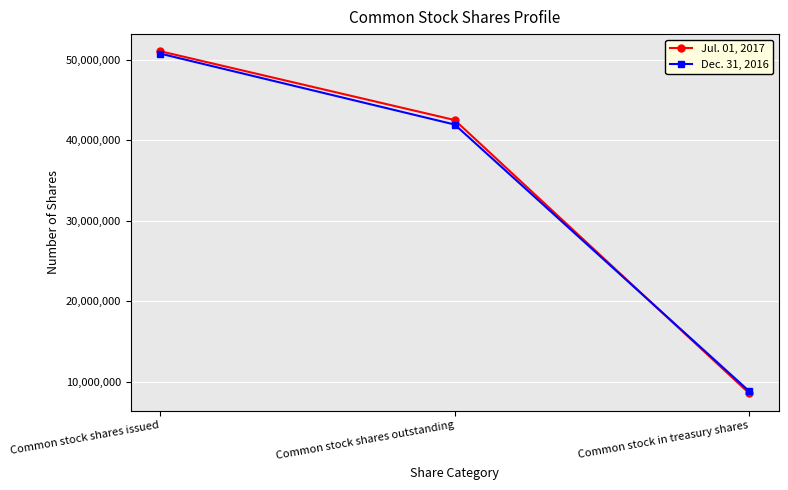

At which label does Dec. 31, 2016 first exceed 41940089?

Common stock shares issued